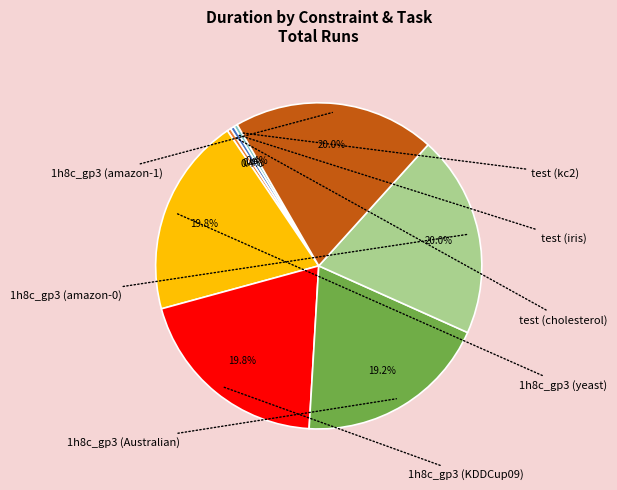

Is there any slice that represents more than half of the pie?

No